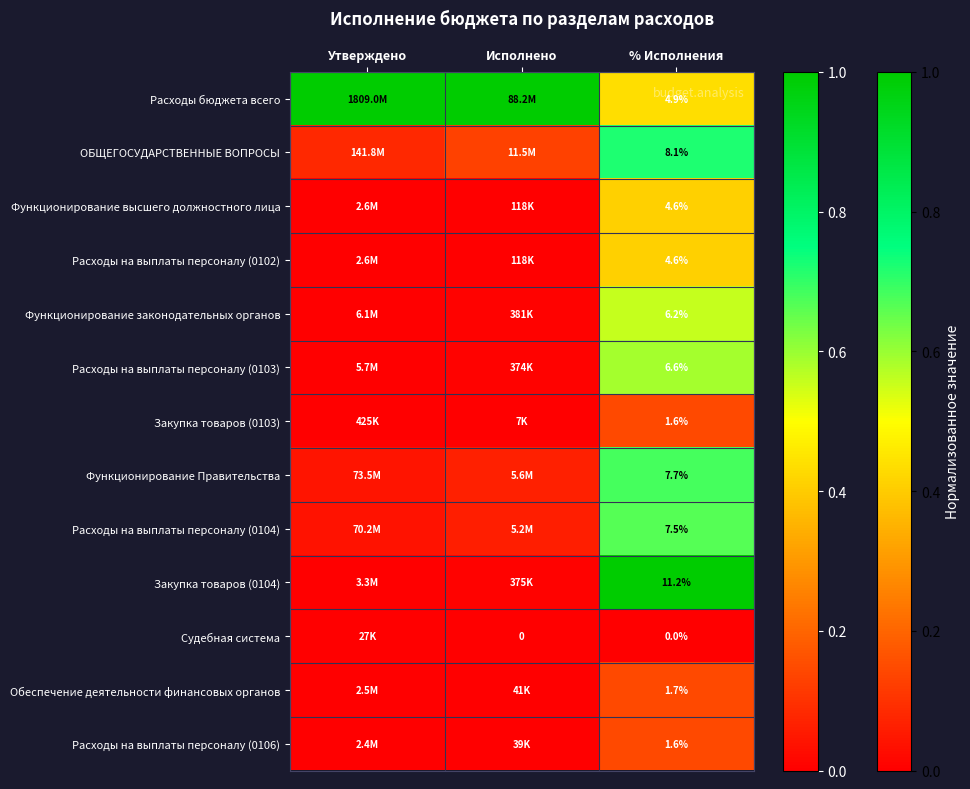

Rank the categories by Расходы на выплаты персоналу (0103) value from lowest to highest.

Утверждено, Исполнено, % Исполнения